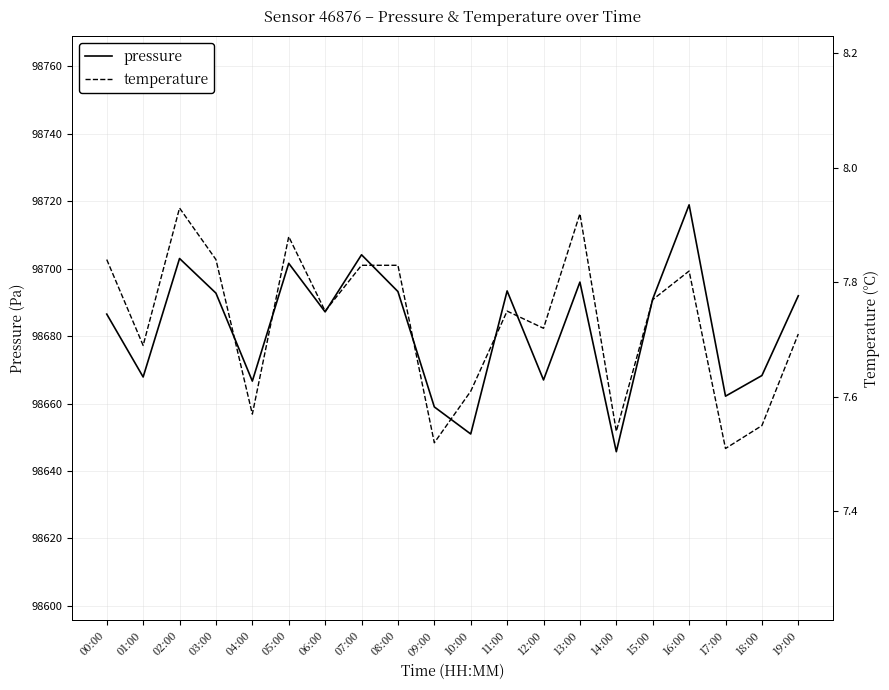

What is the difference between the second highest and minimum values in the pressure series?

58.4